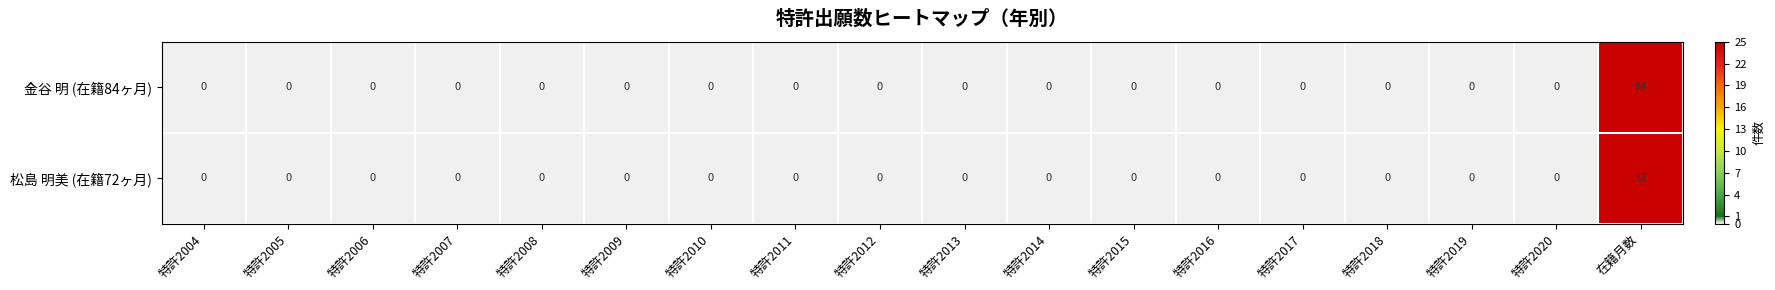

The 金谷 明 (在籍84ヶ月) series shows 56 at 特許2012. True or false?

False